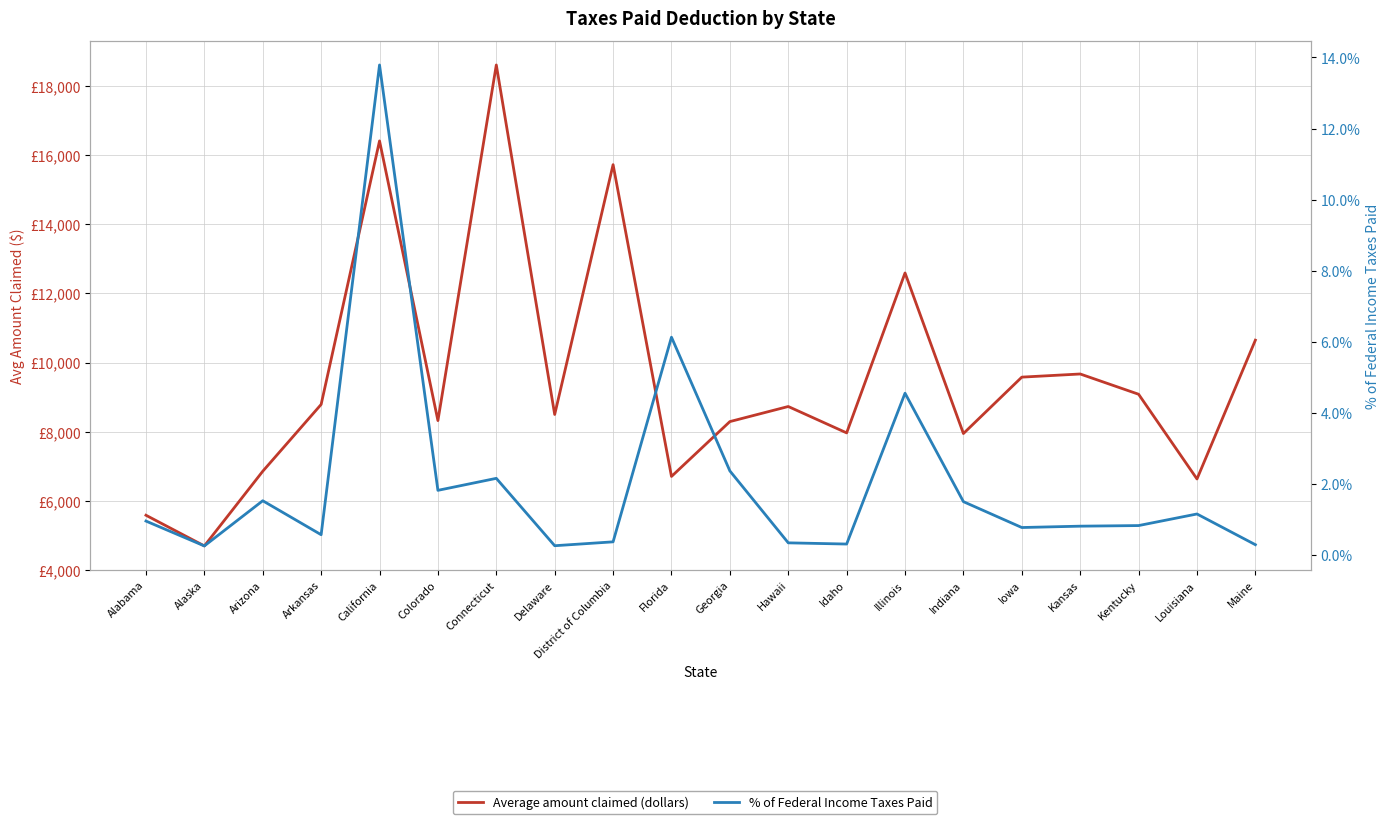

True or false: % of Federal Income Taxes Paid and Average amount claimed (dollars) intersect in this chart.

False